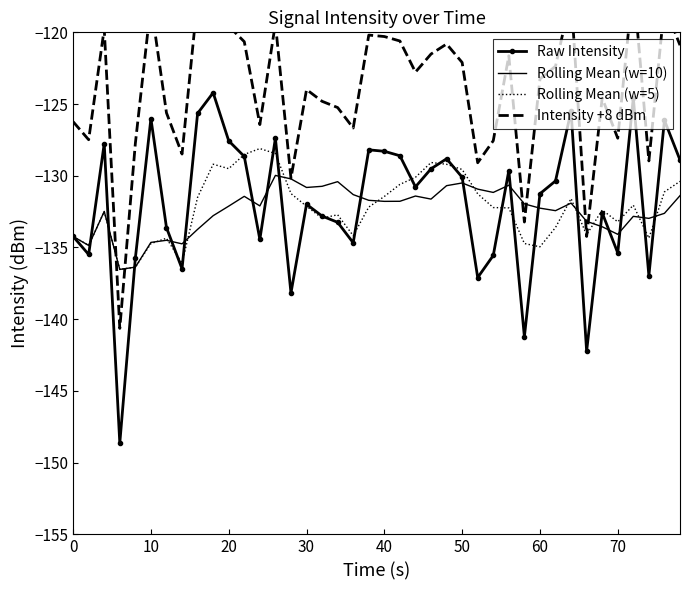

What is the highest value of the Rolling Mean (w=5) series?

-128.1